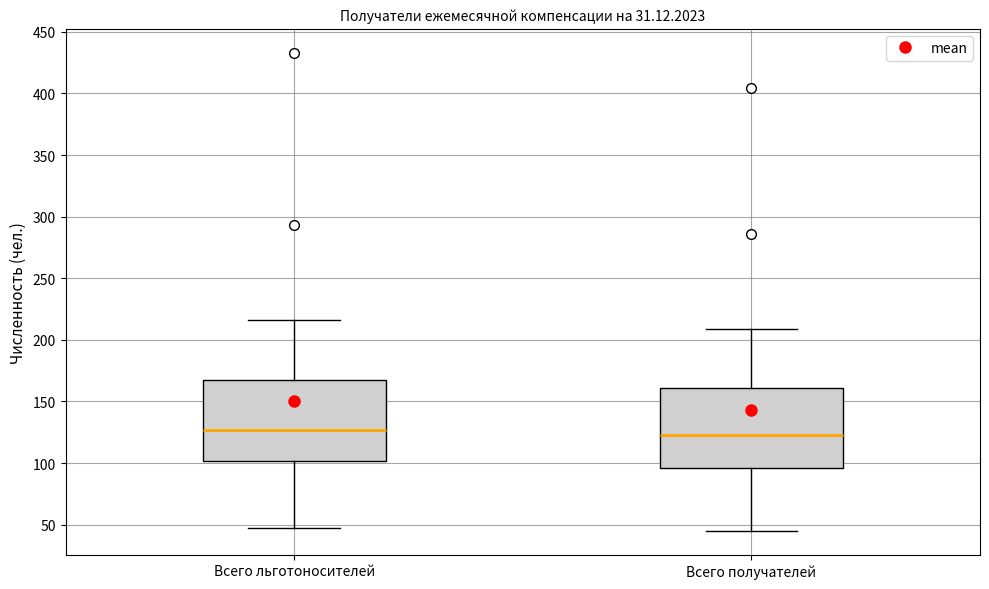

Where does the median line of the box for Всего получателей sit on the y-axis? The values are not printed on the chart, so give them approximately, as read against the axis.

125